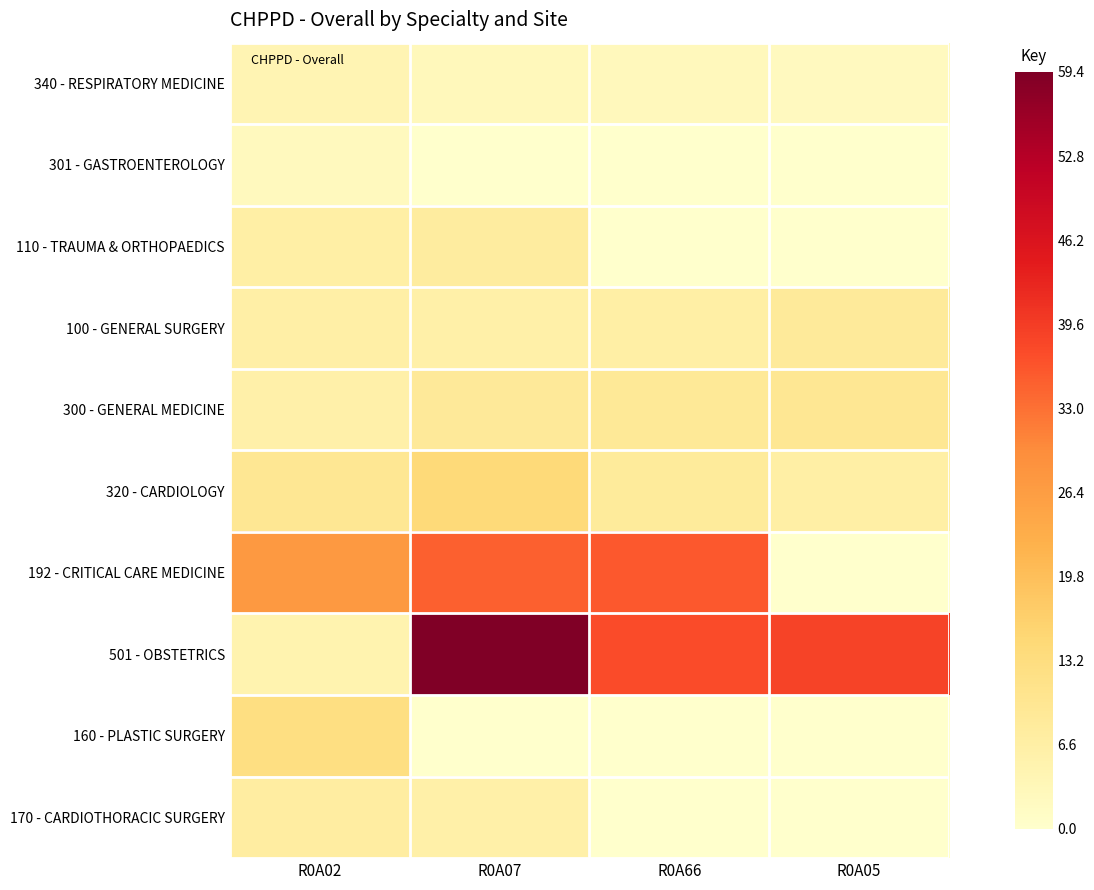

At how many categories does at least one series exceed 58?

1